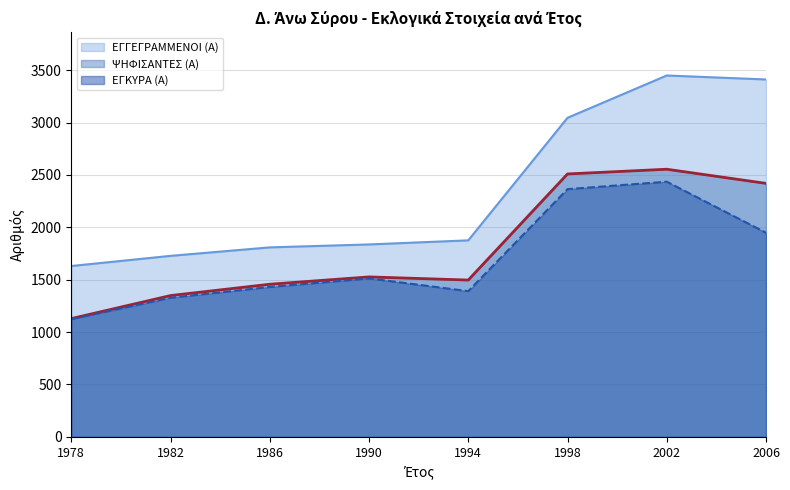

In ΕΓΚΥΡΑ (Α), how many points are higher than both neighbors (excluding endpoints)?

2